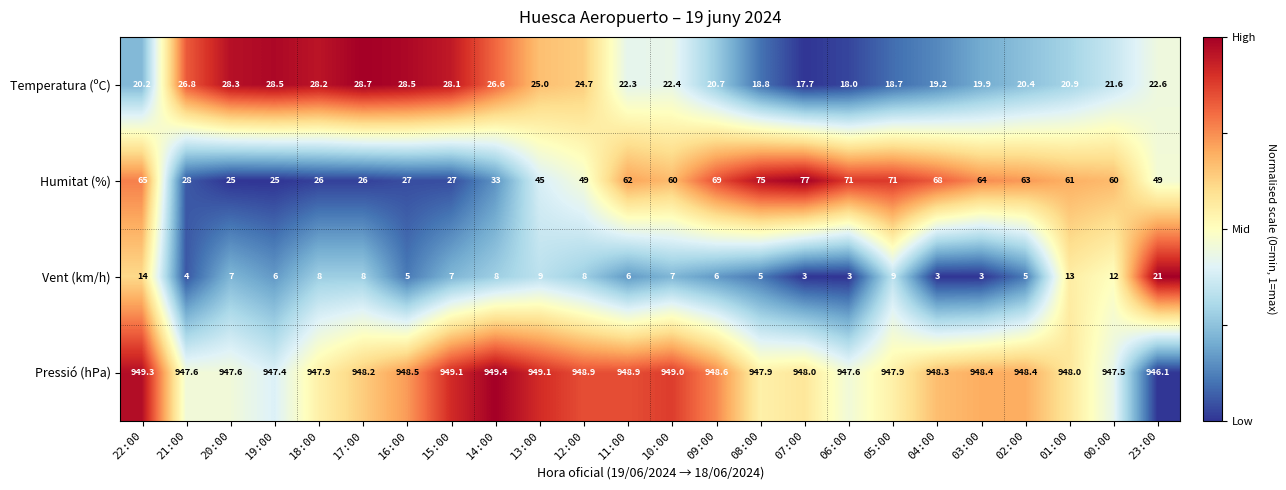

At which category is the sum across all series the highest?

22:00